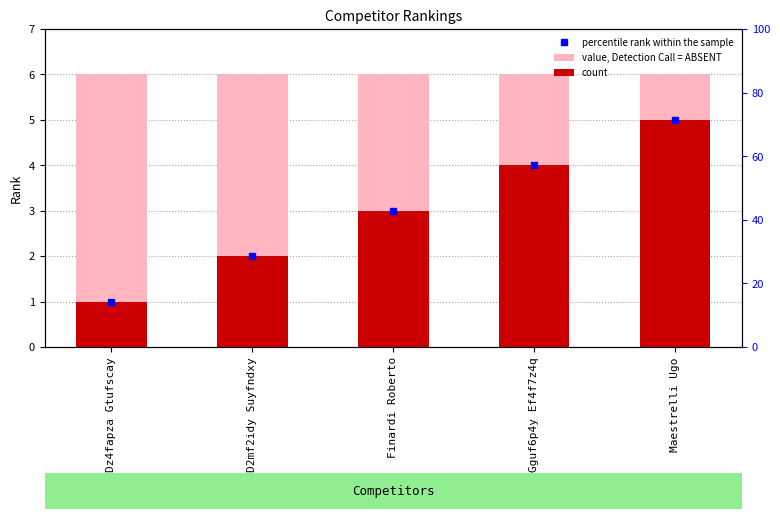

Is it true that count equals 1 at D2mf2idy Suyfndxy?

False